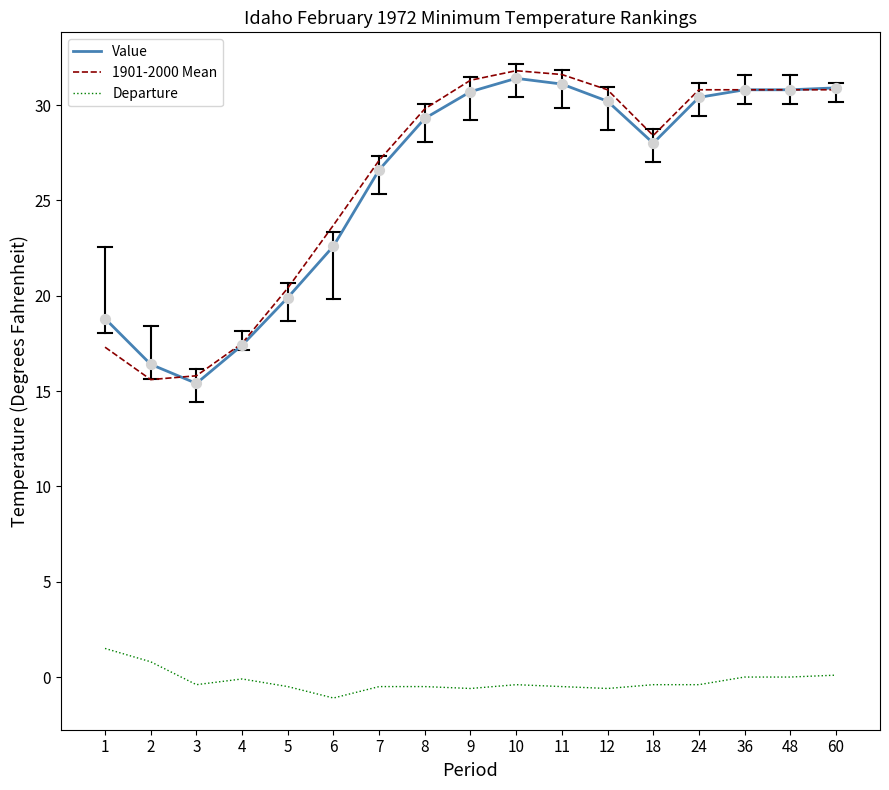

What is the total value across all series at 18?

56.0